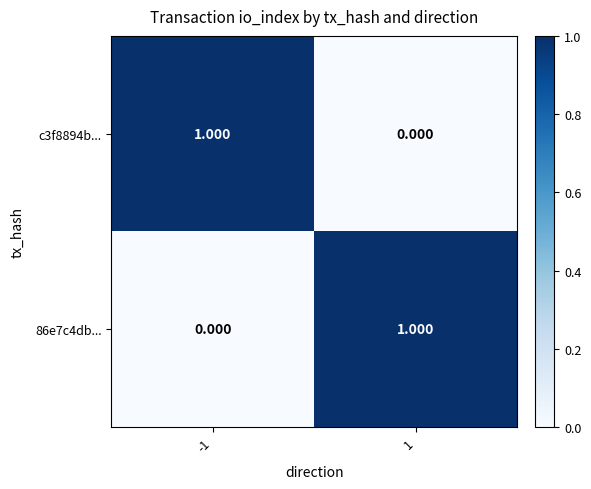

Is the value of 86e7c4db... at 1 greater than the value of c3f8894b... at 1?

Yes